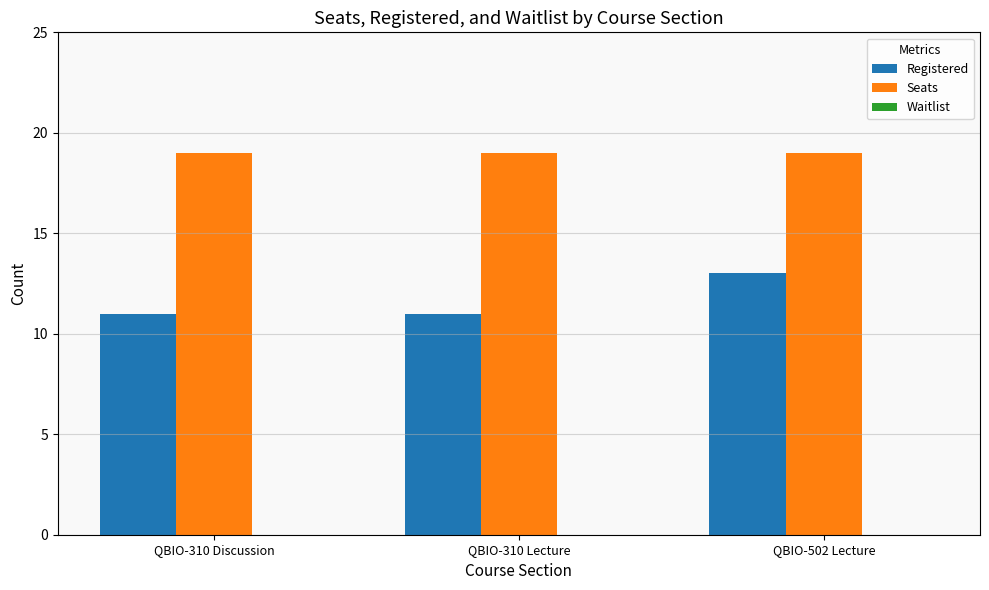

What is the spread (max minus min) of values at QBIO-502 Lecture?

6